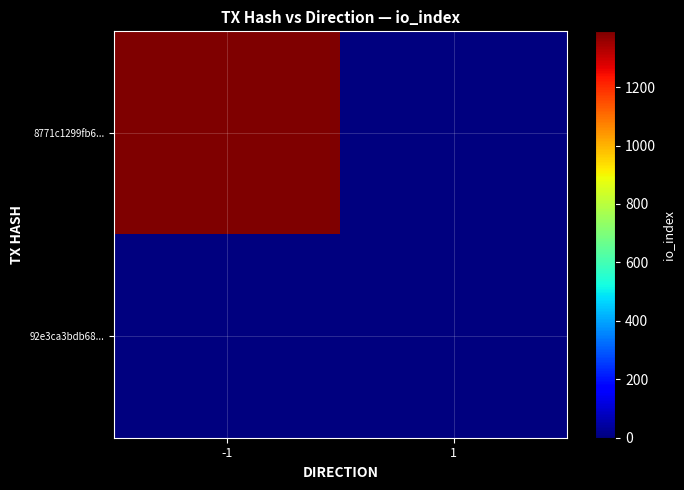

Between -1 and 1, which series saw the biggest shift?

8771c1299fb6...